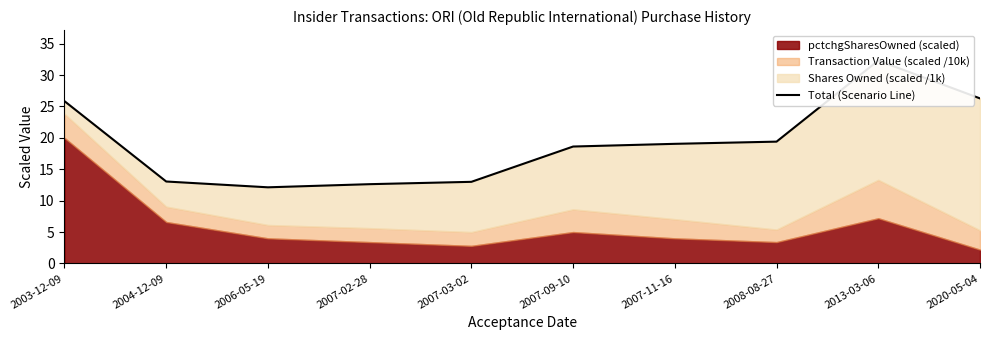

Which label corresponds to the smallest value in the chart?

2006-05-19